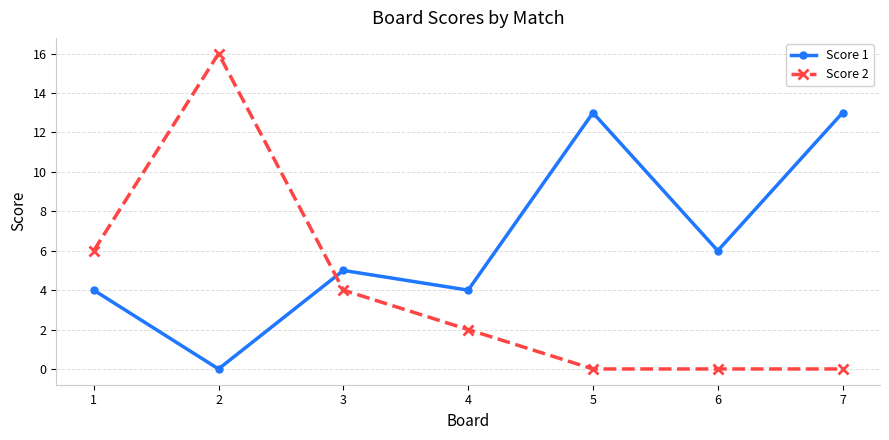

Which series has the largest total across all categories?

Score 1